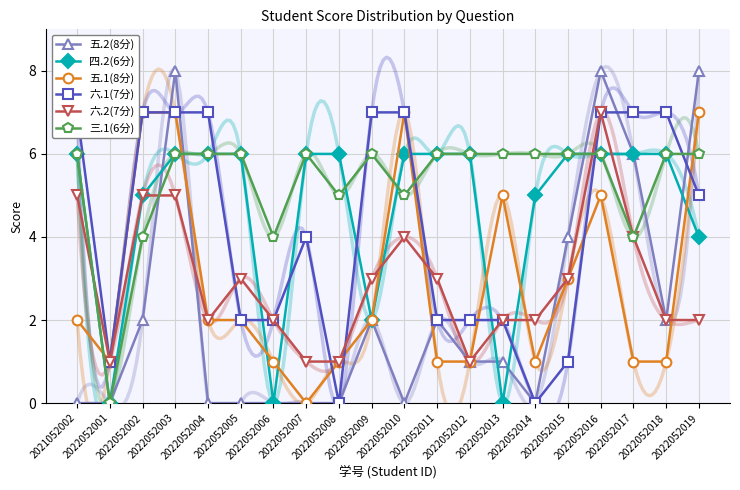

Where do 五.2(8分) and 三.1(6分) first cross each other?

2022052002 and 2022052003